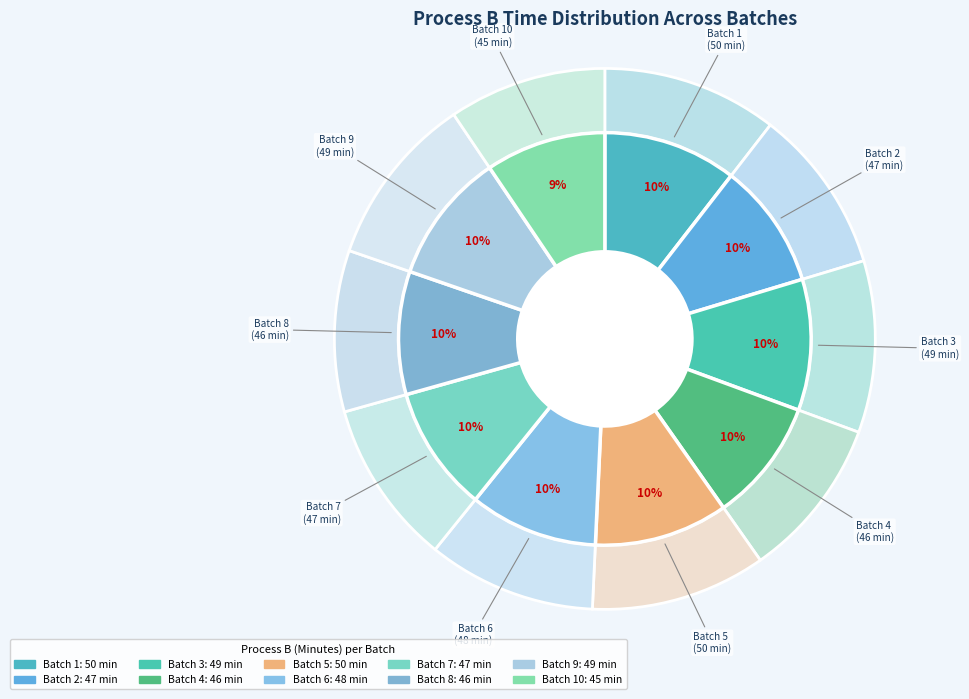

Count the number of slices in the pie.

10